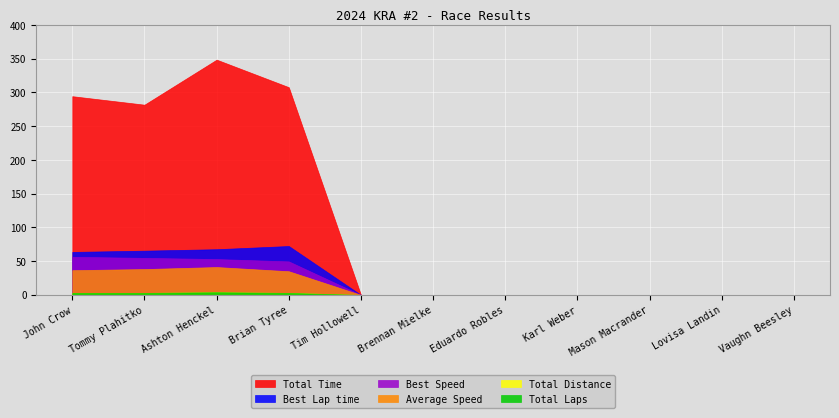

Rank the series at John Crow from highest to lowest value.

Total Time, Best Lap time, Best Speed, Average Speed, Total Laps, Total Distance